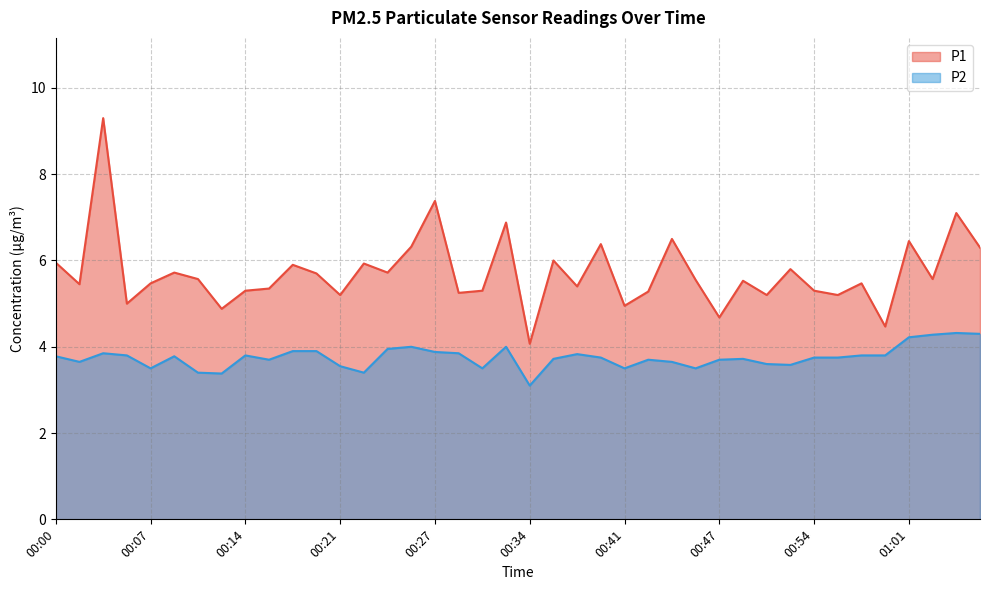

Which has a higher value, 00:36 or 00:09?

00:36